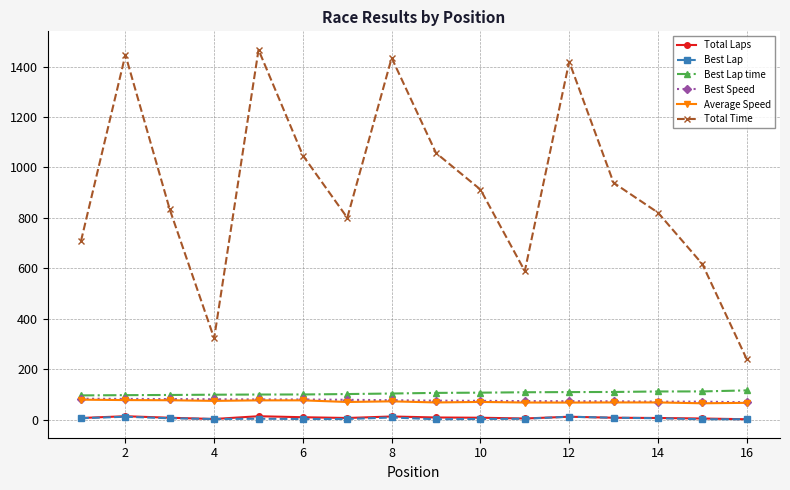

What are all the series names shown in the legend?

Total Laps, Best Lap, Best Lap time, Best Speed, Average Speed, Total Time